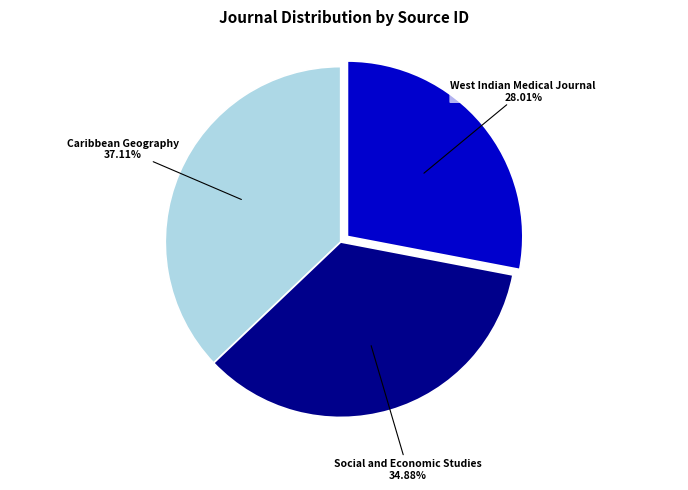

Is there a majority slice in this chart?

No